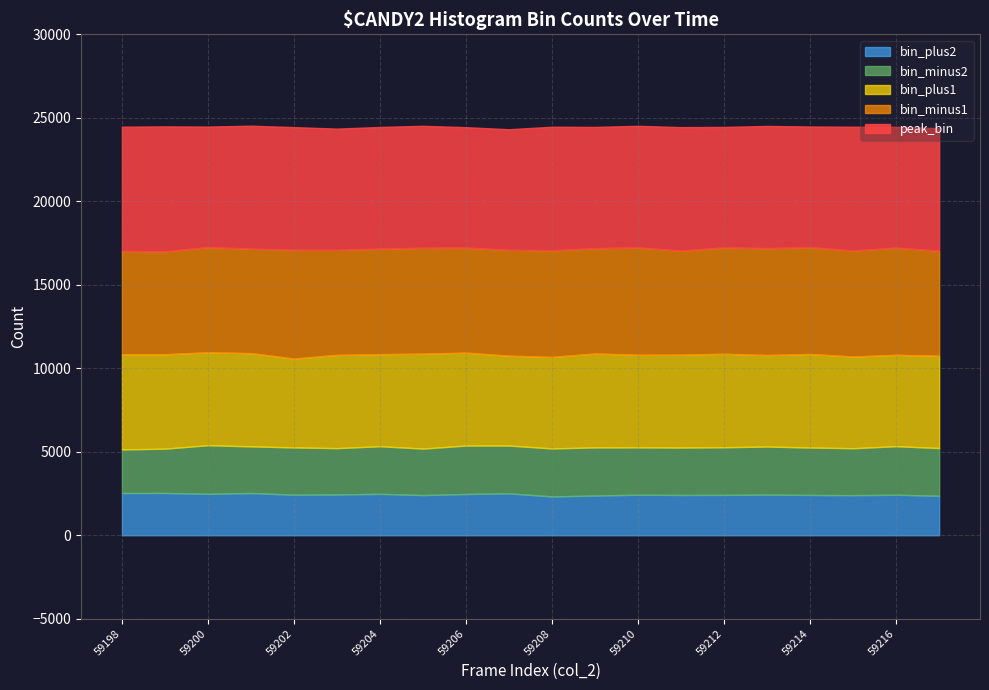

Is it true that bin_plus2 equals 4129 at 59202?

False